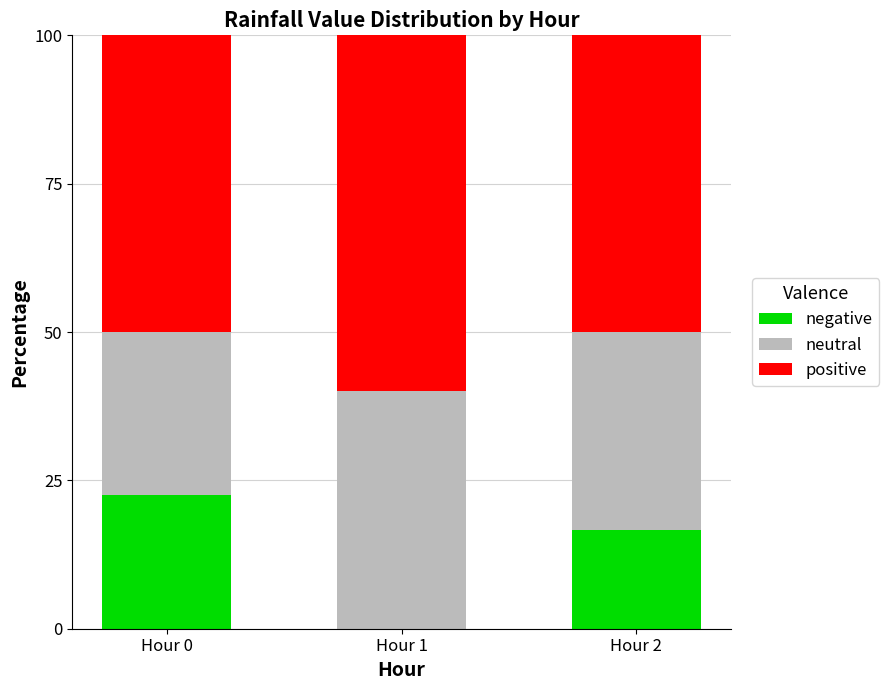

The value of positive at Hour 1 is 8.0. True or false?

False